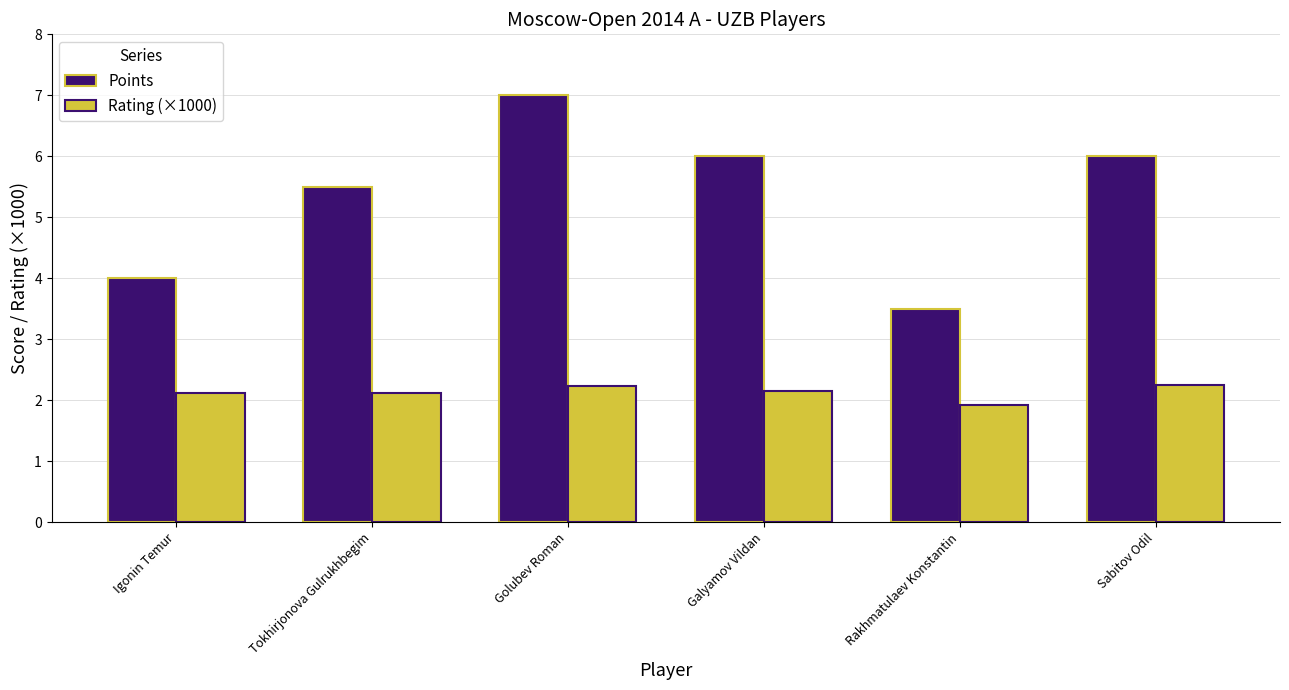

What is the label of the 6th bar from the right?

Igonin Temur